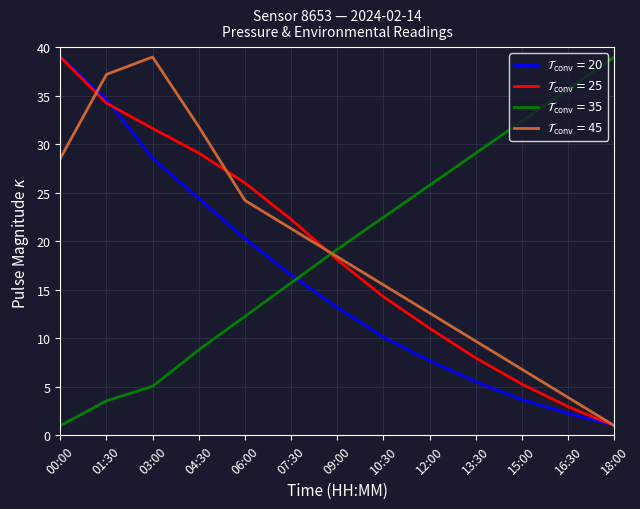

What is the difference between the $\mathcal{T}_\mathrm{conv}=45$ values at 10:30 and 12:00?

2.9